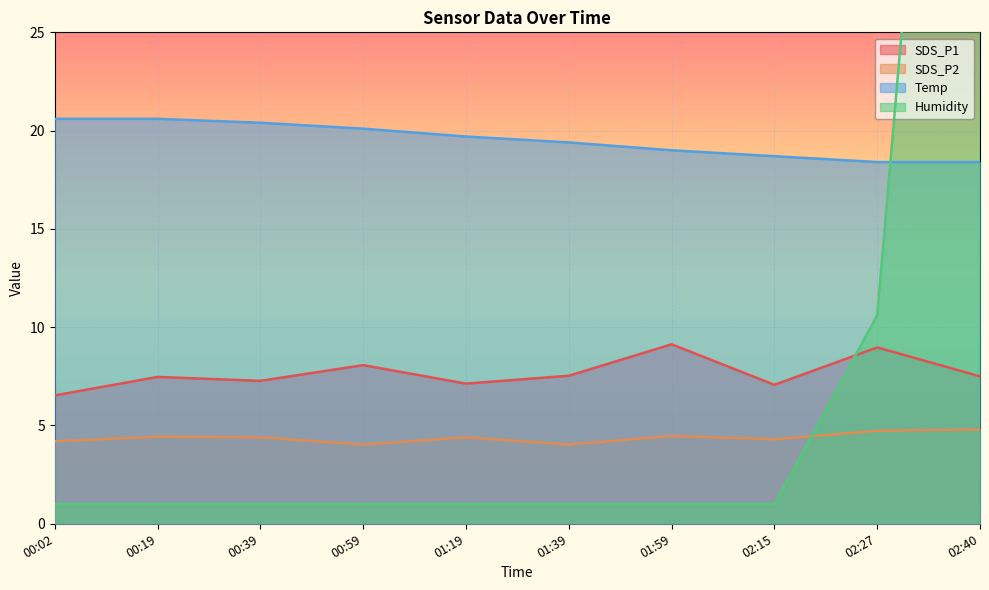

Rank the series by their maximum value, from lowest to highest.

SDS_P2, SDS_P1, Temp, Humidity